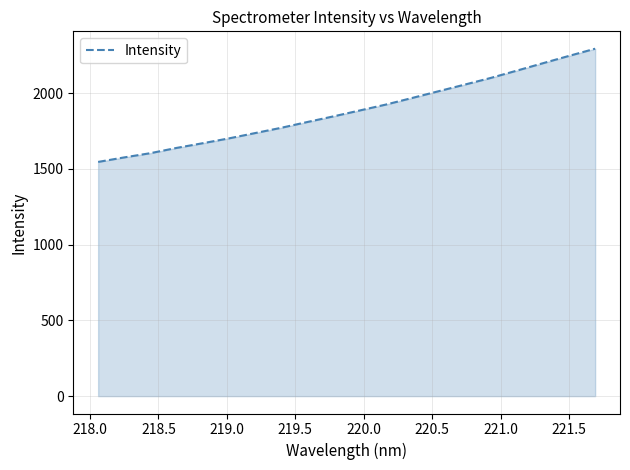

What is the difference between the maximum and minimum values?

747.5